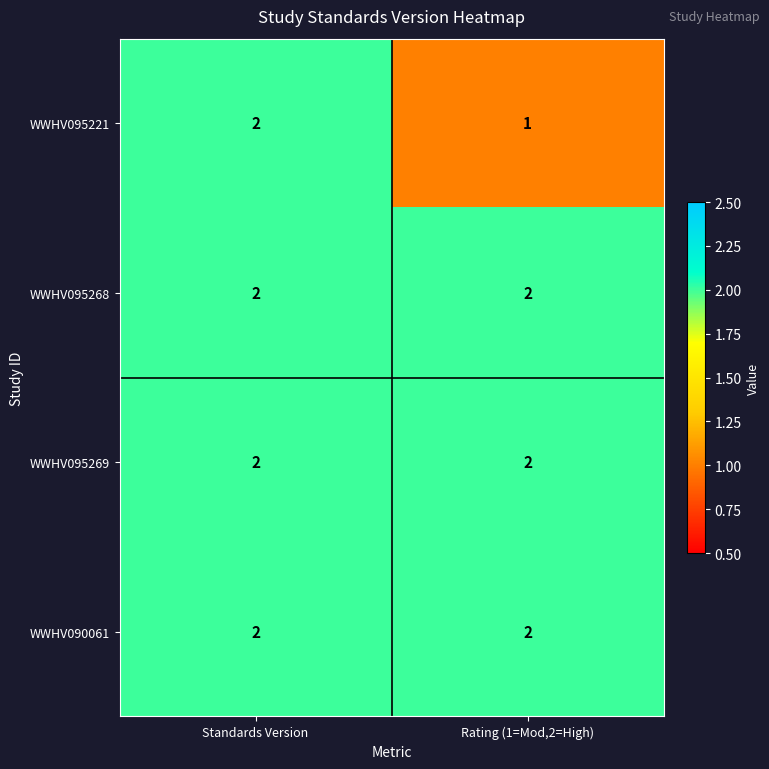

Which category has the highest value in the WWHV095221 series?

Standards Version